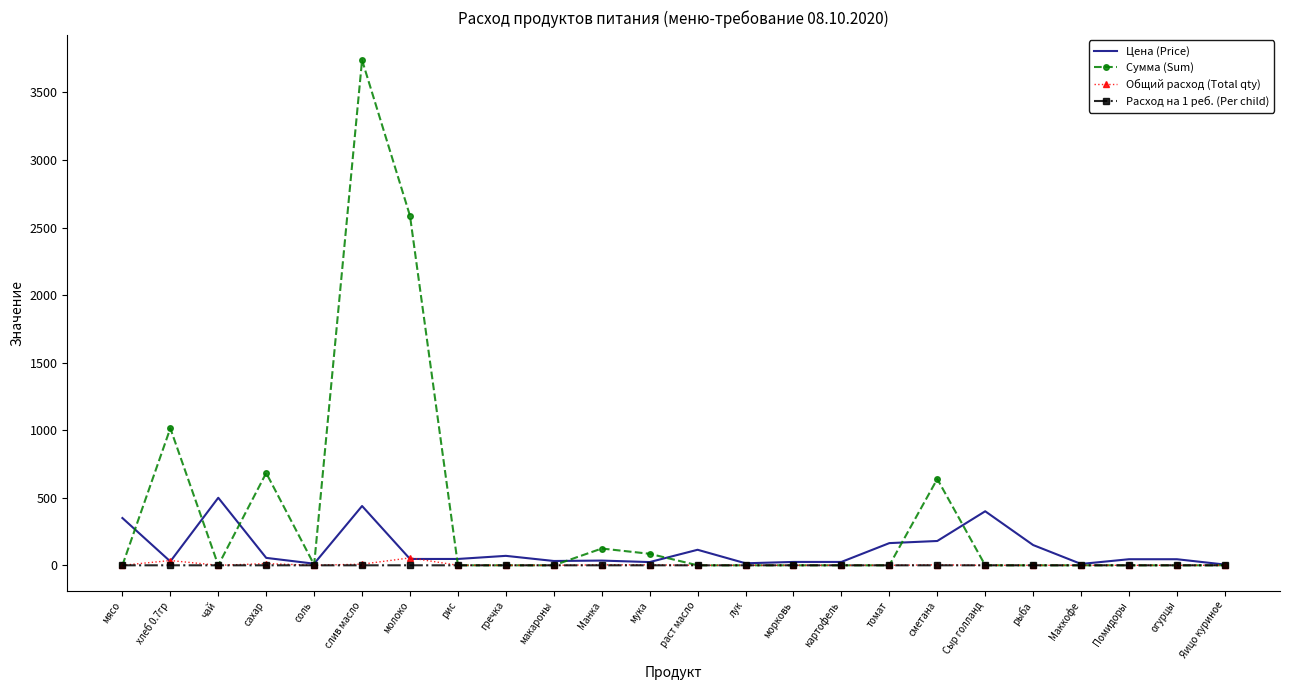

What is the average value of the Сумма (Sum) series?

369.8